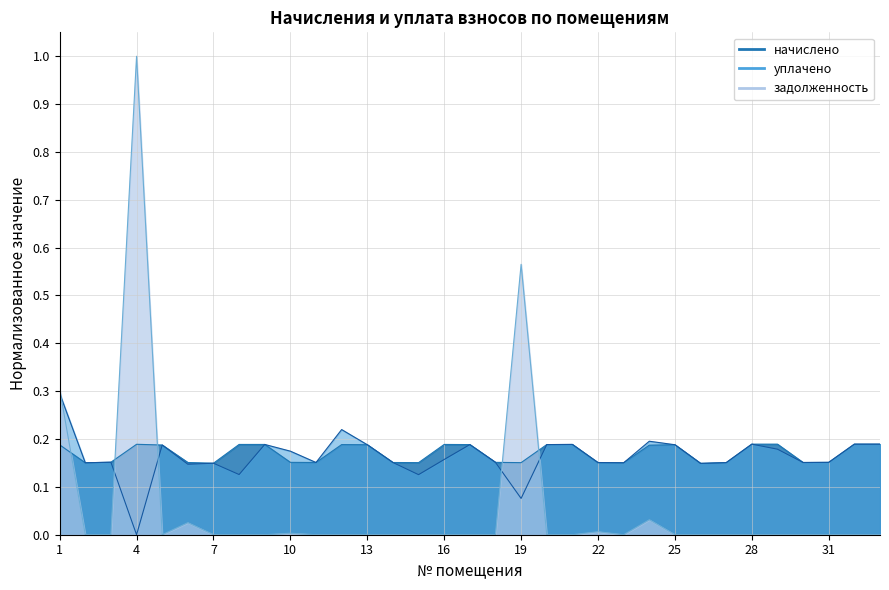

The начислено series shows 0.1 at 28. True or false?

False